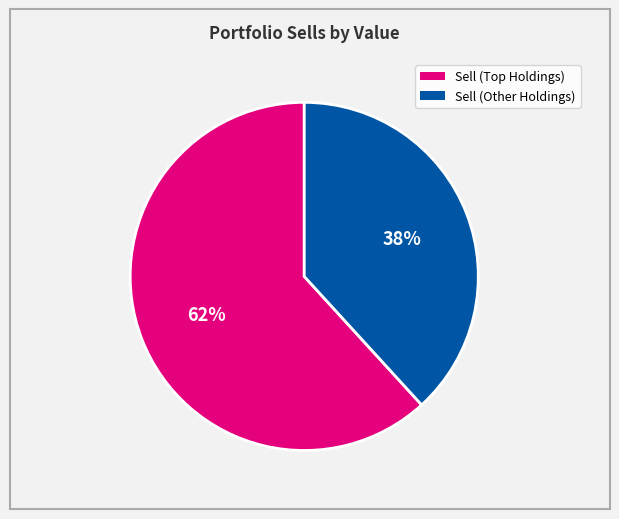

Does any single category account for the majority?

Yes